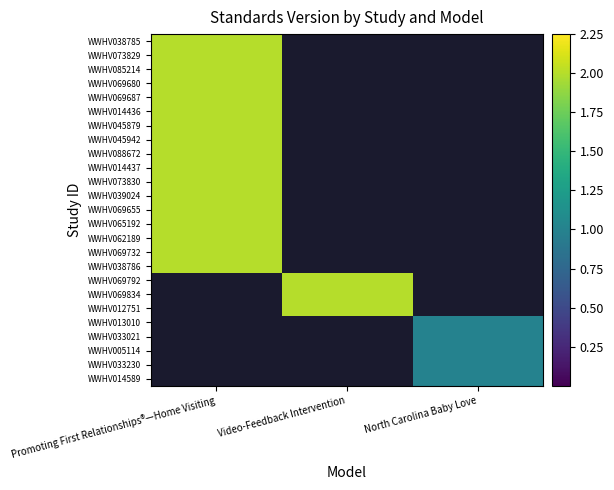

List the series in order of their overall mean, highest first.

WWHV038785, WWHV073829, WWHV085214, WWHV069680, WWHV069687, WWHV014436, WWHV045879, WWHV045942, WWHV088672, WWHV014437, WWHV073830, WWHV039024, WWHV069655, WWHV065192, WWHV062189, WWHV069732, WWHV038786, WWHV069792, WWHV069834, WWHV012751, WWHV013010, WWHV033021, WWHV005114, WWHV033230, WWHV014589